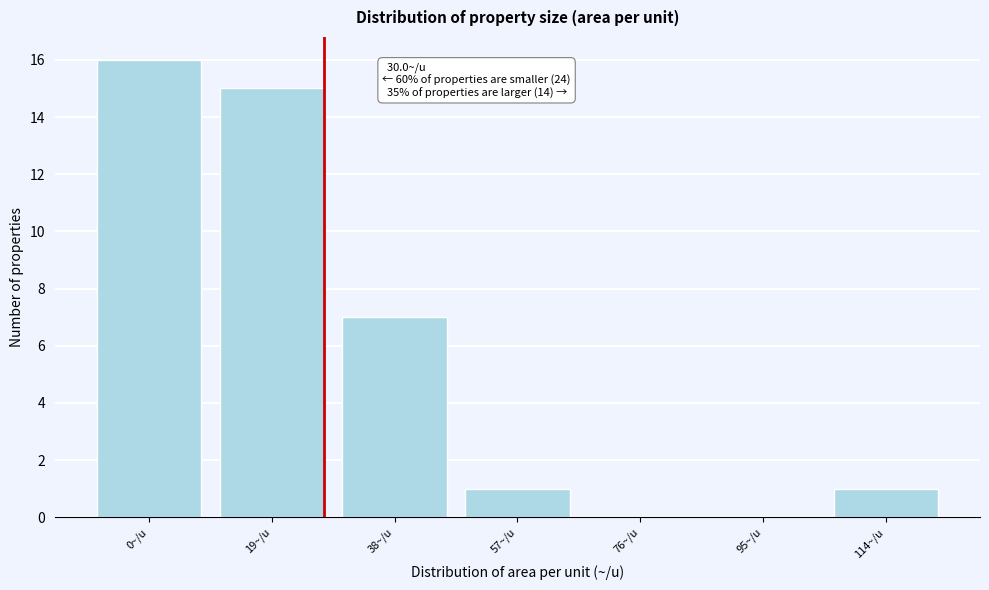

Reading left to right, transcribe all the data shown in this chart.

0~/u=16	19~/u=15	38~/u=7	57~/u=1	76~/u=0	95~/u=0	114~/u=1